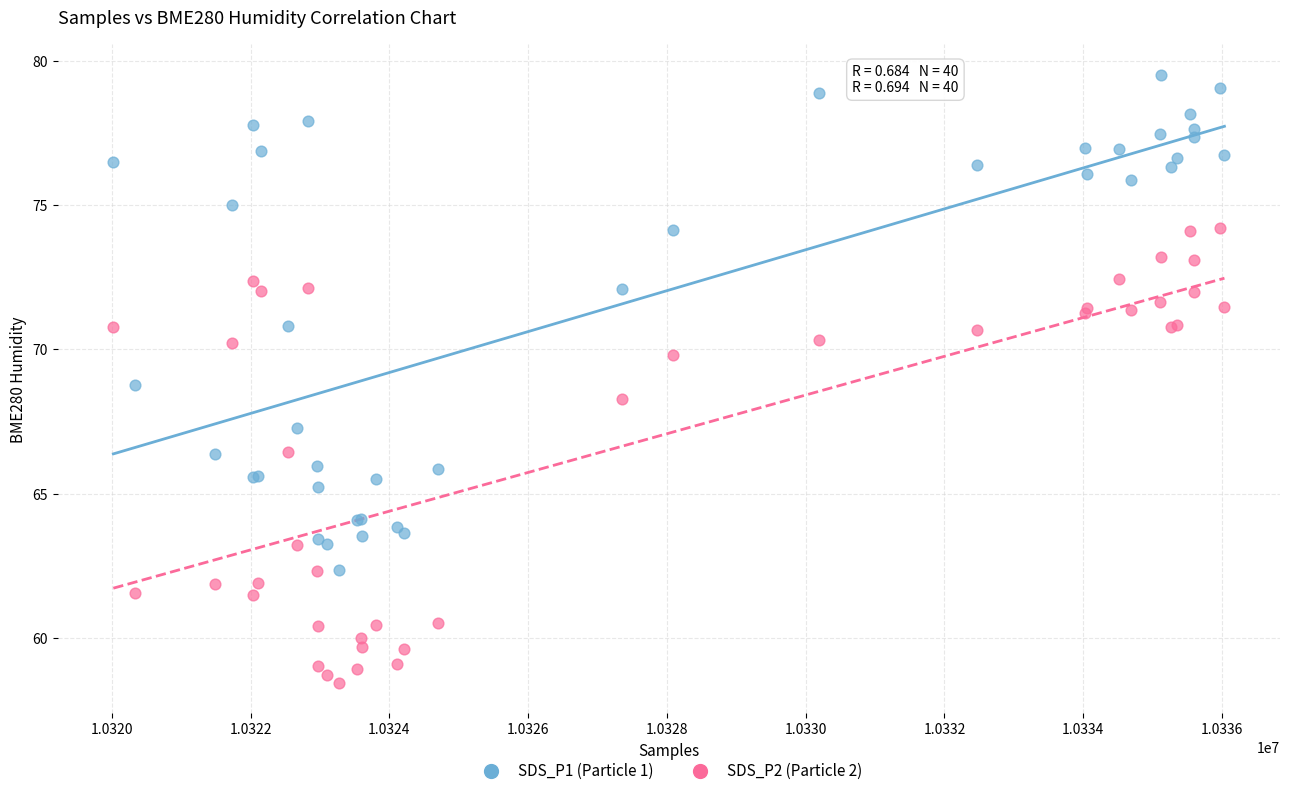

Which series reaches the minimum Y coordinate?

SDS_P2 (Particle 2)